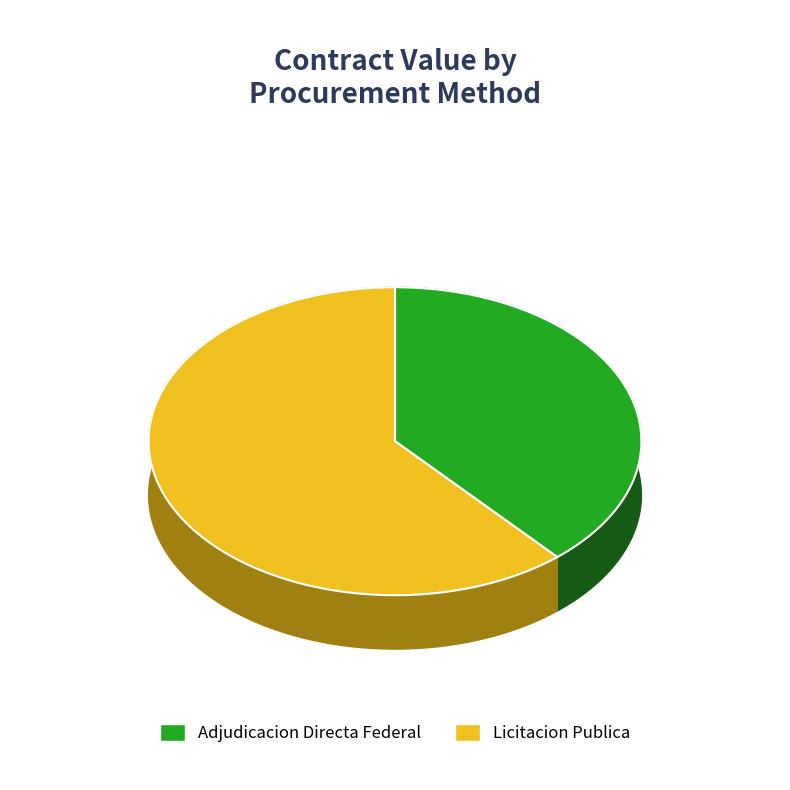

The 830138956 slice represents 44% of the pie. True or false?

False